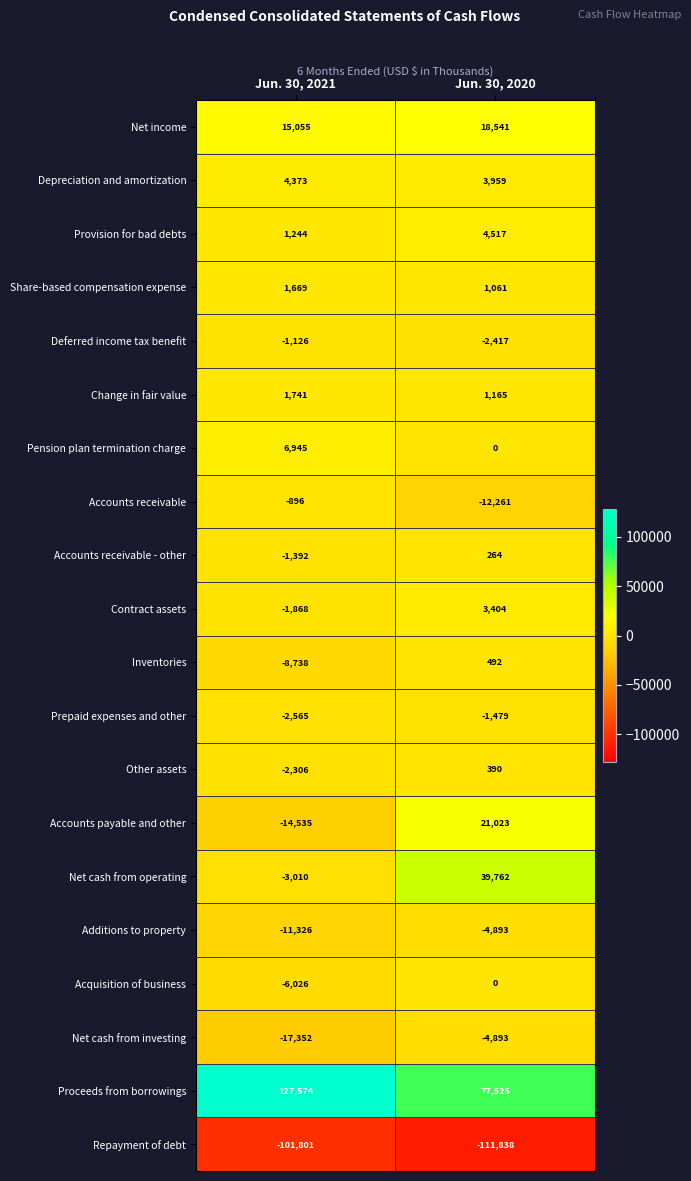

At which category is the sum across all series the highest?

Jun. 30, 2020